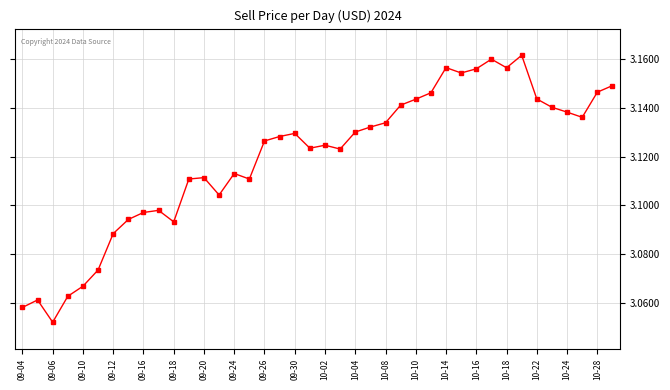

Is this an area chart (filled region under the line)?

No